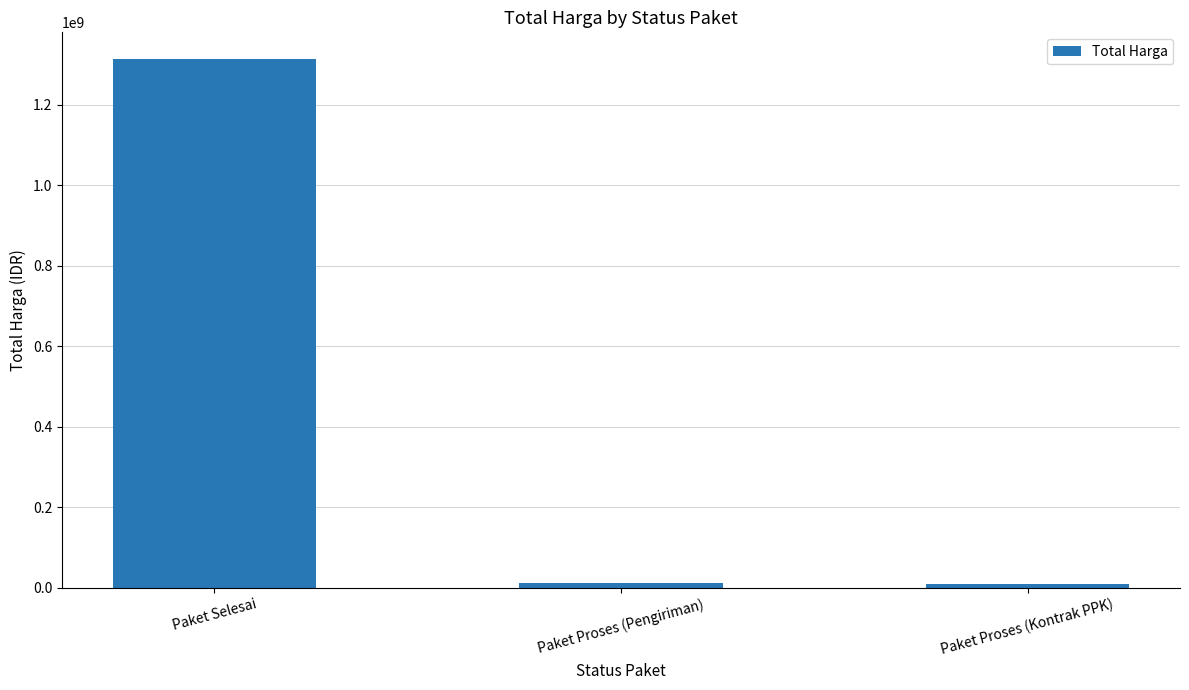

Which label corresponds to the largest value in the chart?

Paket Selesai